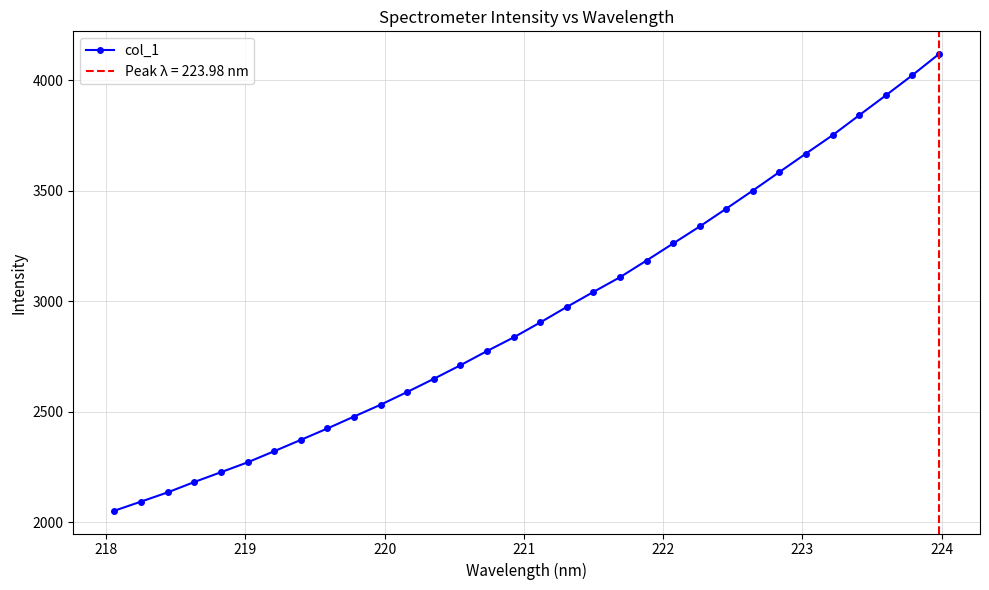

Reading left to right, list all the values displayed in this chart.

2052.2	2093.4	2135.1	2182.0	2226.4	2271.0	2321.4	2372.7	2424.4	2478.3	2532.0	2589.6	2649.2	2710.6	2774.9	2836.6	2904.3	2974.6	3042.4	3109.1	3184.7	3261.8	3338.8	3419.6	3501.5	3585.4	3669.1	3751.9	3842.1	3931.9	4023.3	4119.0